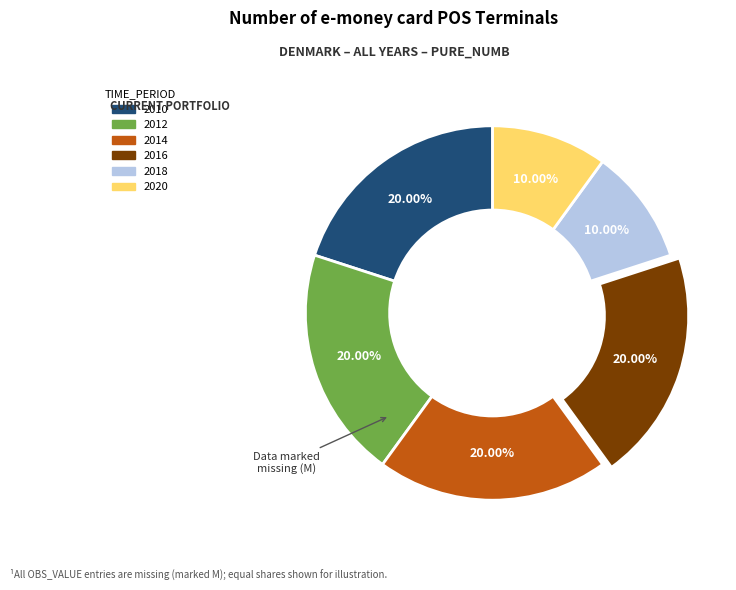

Count the number of slices in the pie.

6